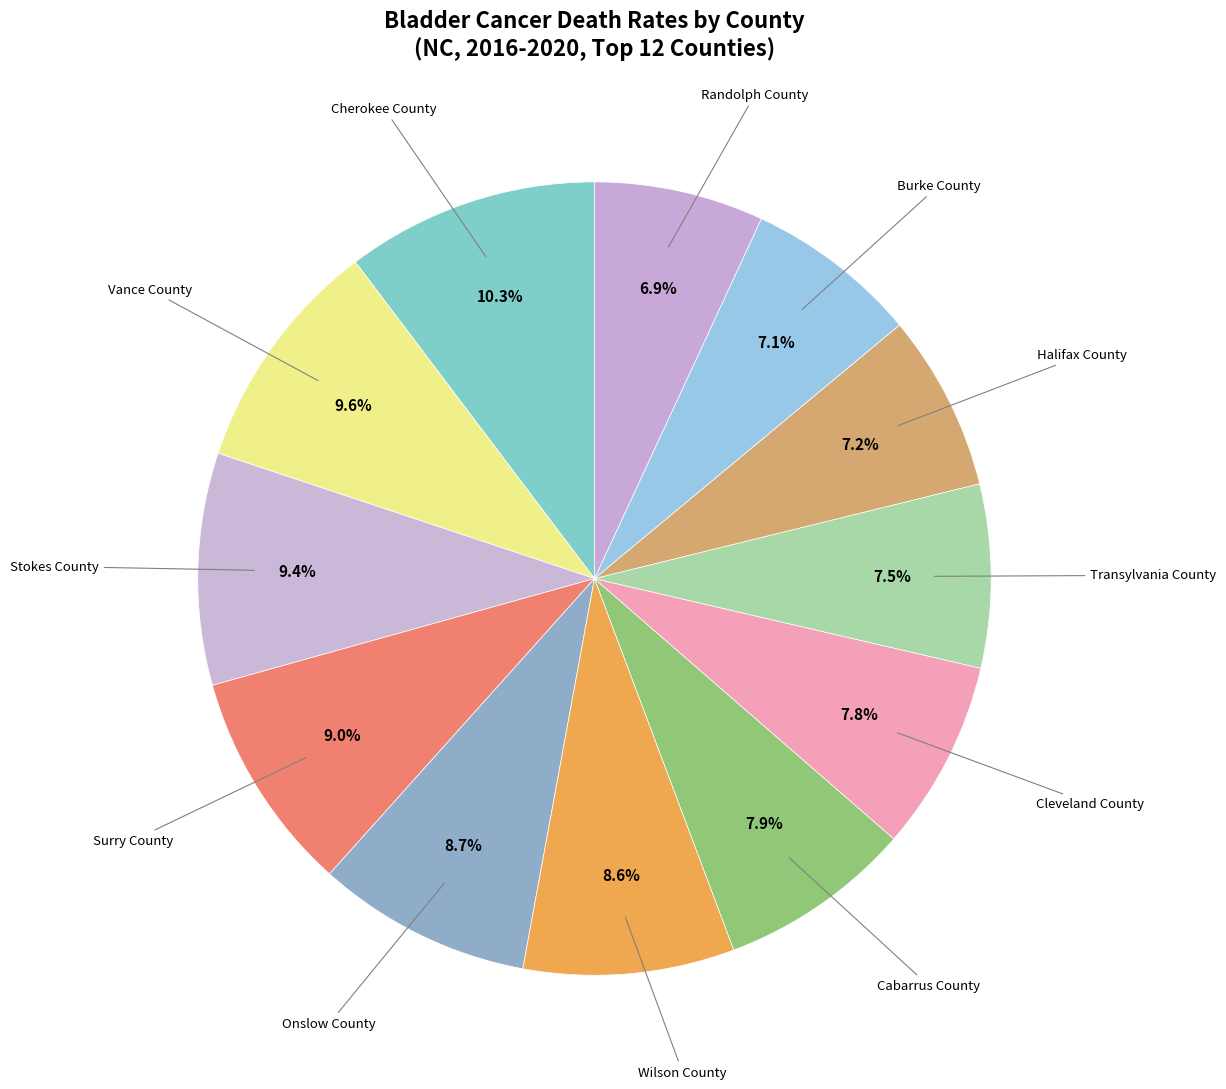

How many slices are in this pie chart?

12